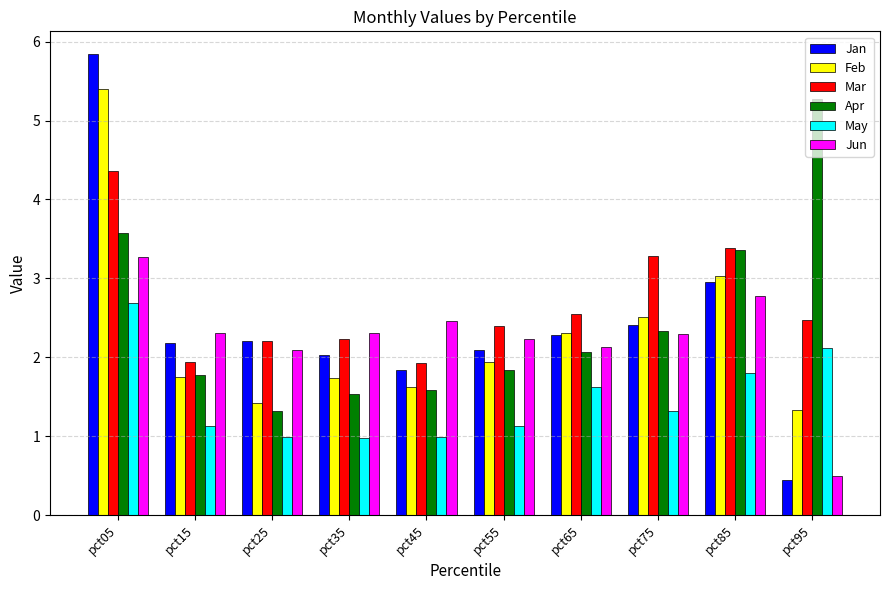

What is the total value across all series at pct75?

14.2